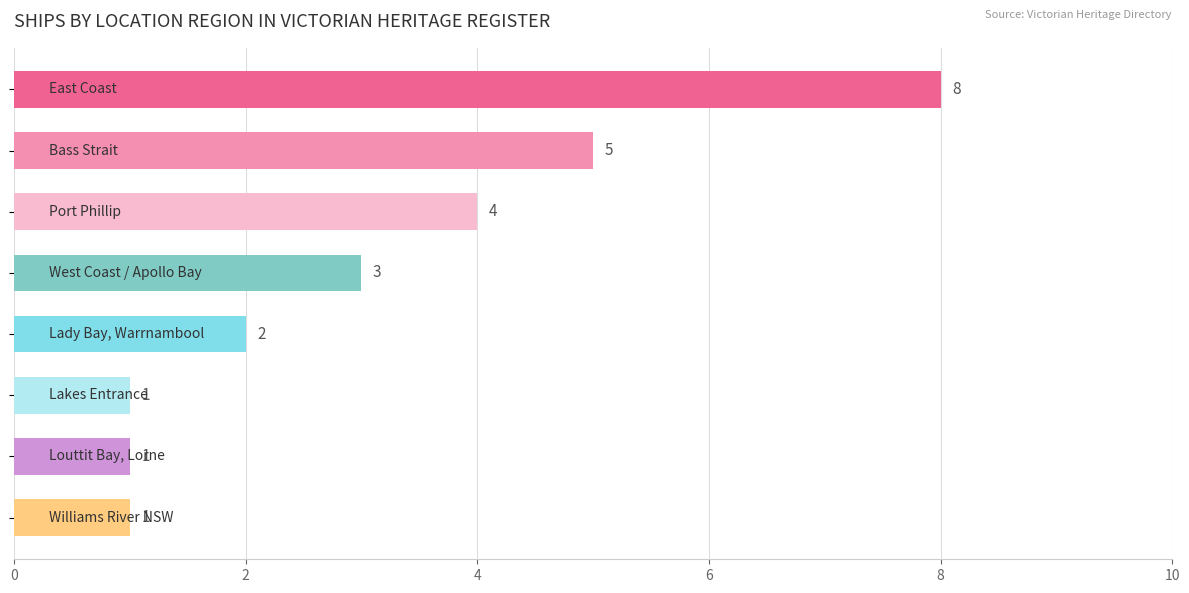

How many values are between 1 and 5?

7